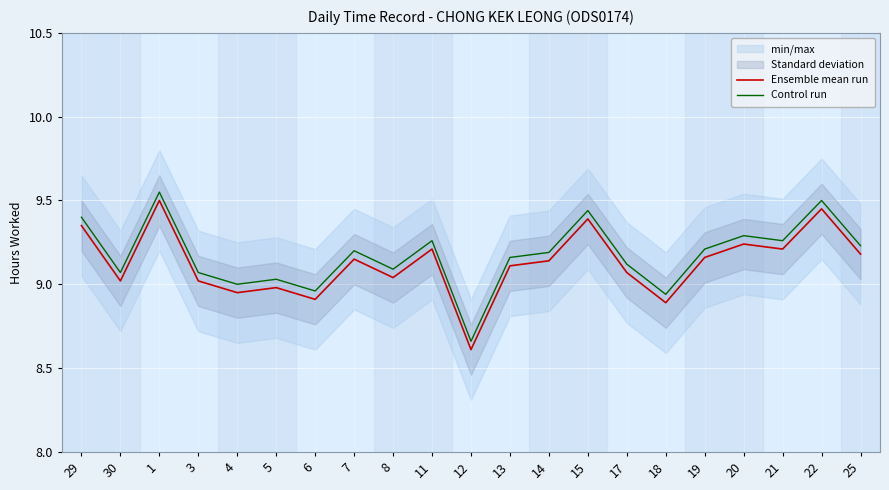

Which category has the highest value across all series?

1